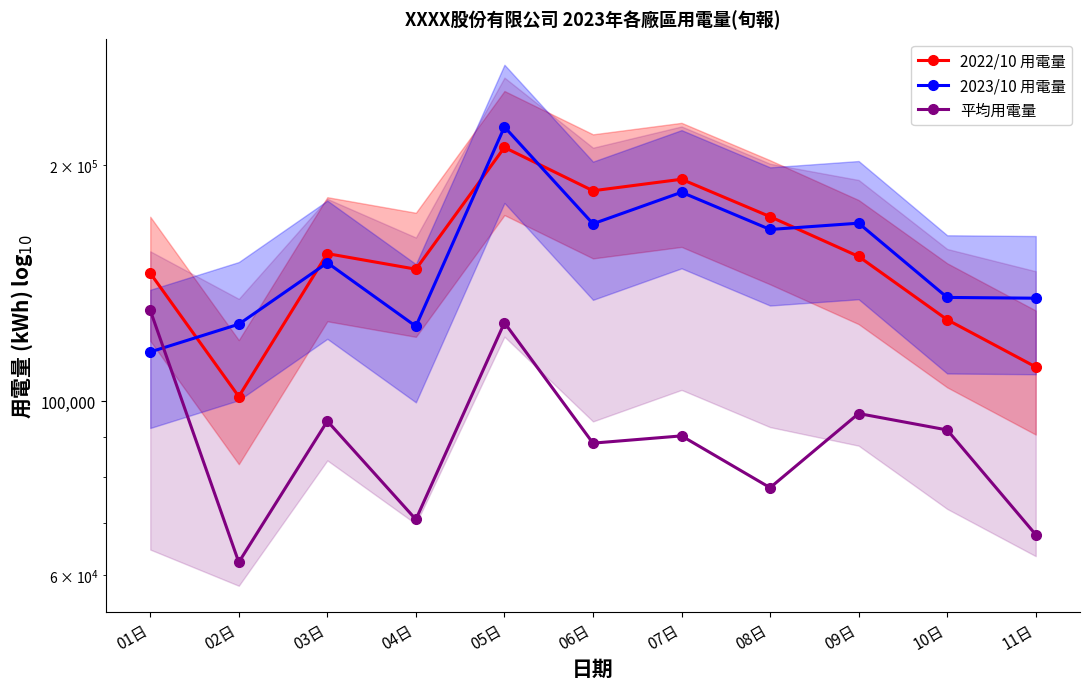

Rank the series at 10日 from highest to lowest value.

2023/10 用電量, 2022/10 用電量, 平均用電量